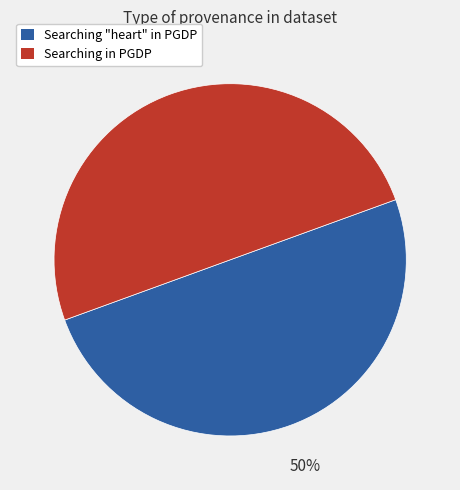

Is the sum of Searching "heart" in PGDP and Searching in PGDP greater than half?

Yes